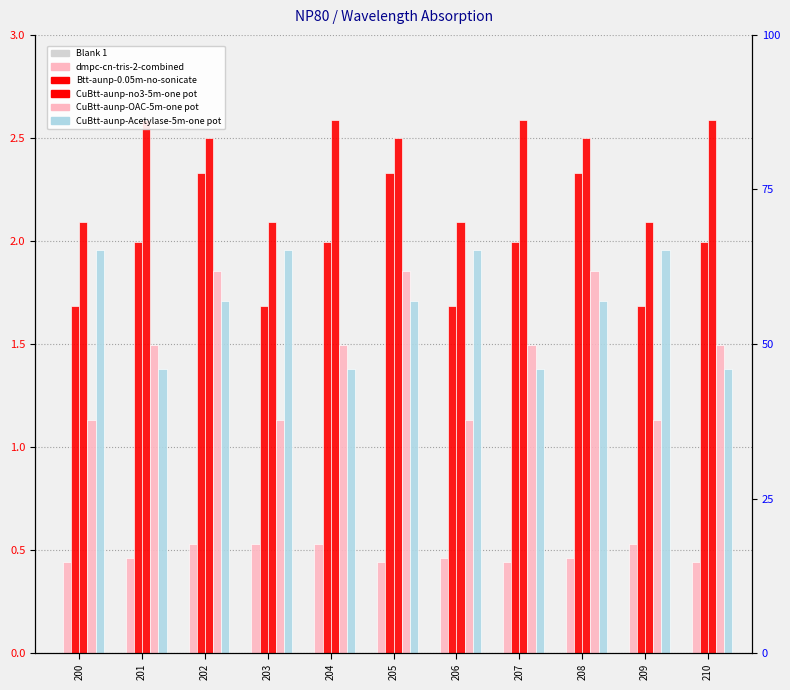

What is the difference between the maximum and minimum values in the Btt-aunp-0.05m-no-sonicate series?

0.6